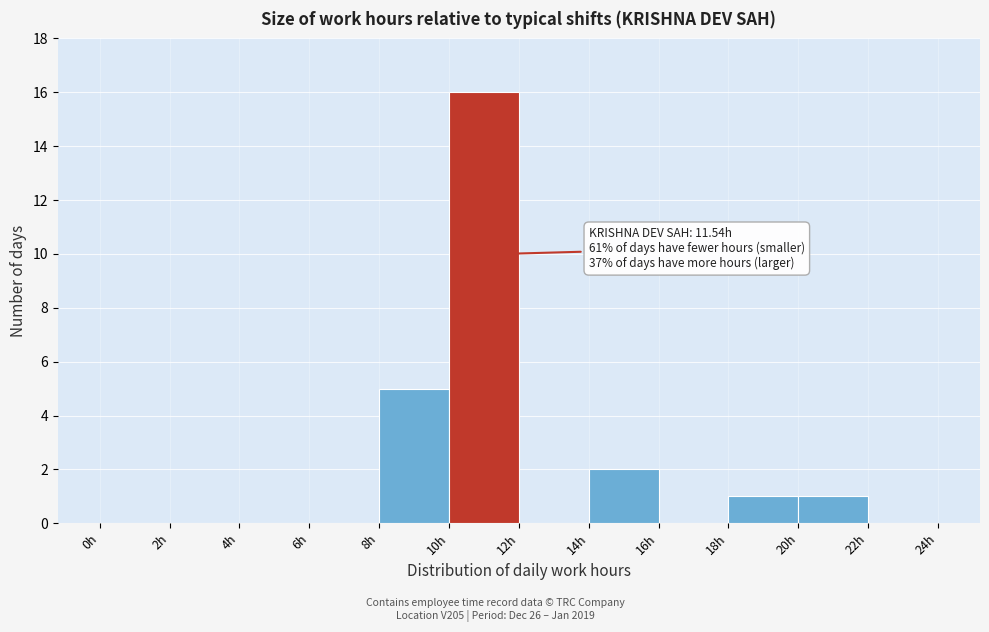

Which range on the x-axis has the tallest bar?

10 to 12